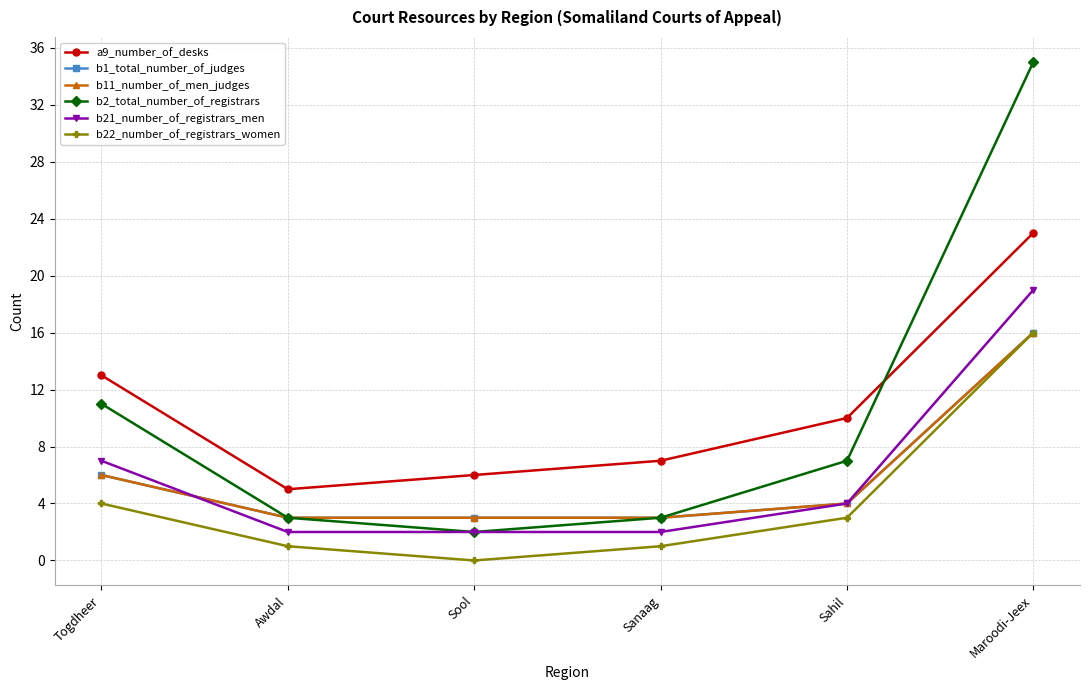

Which category has the highest value in the b2_total_number_of_registrars series?

Maroodi-Jeex